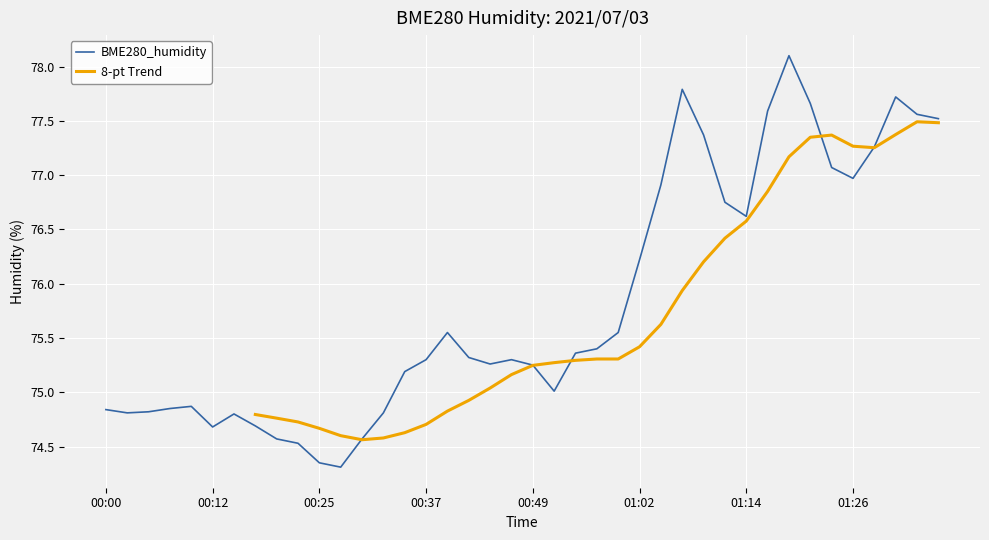

Rank the categories by value from highest to lowest.

01:19, 01:07, 01:31, 01:21, 01:16, 01:34, 01:36, 01:09, 01:29, 01:24, 01:26, 01:04, 01:11, 01:14, 01:02, 00:39, 00:59, 00:57, 00:54, 00:42, 00:37, 00:47, 00:44, 00:49, 00:34, 00:52, 00:10, 00:07, 00:00, 00:05, 00:03, 00:32, 00:15, 00:17, 00:12, 00:20, 00:29, 00:22, 00:25, 00:27